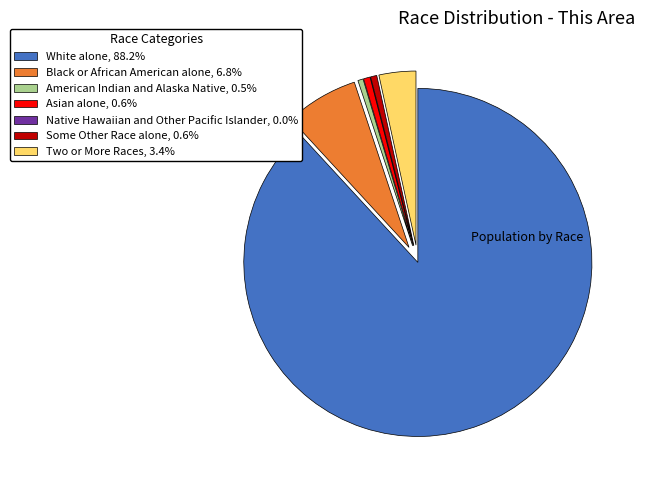

Does Two or More Races represent more than half of the total?

No